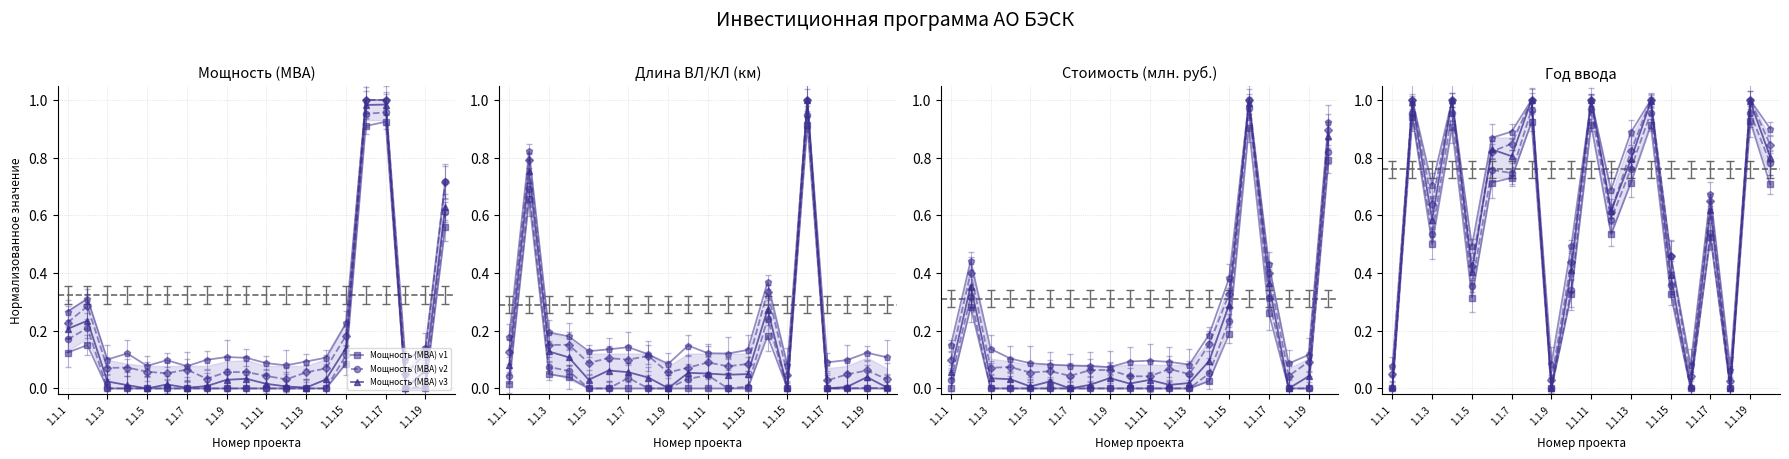

True or false: Длина ВЛ/КЛ (км) has a value of 0.1 at 1.1.13.

False